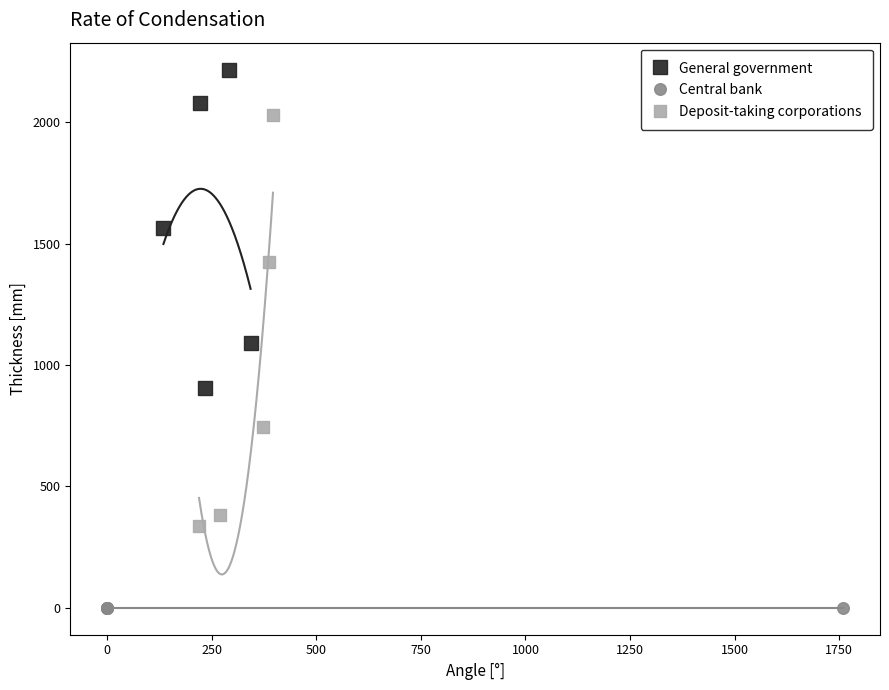

Which series reaches the maximum Y coordinate?

General government